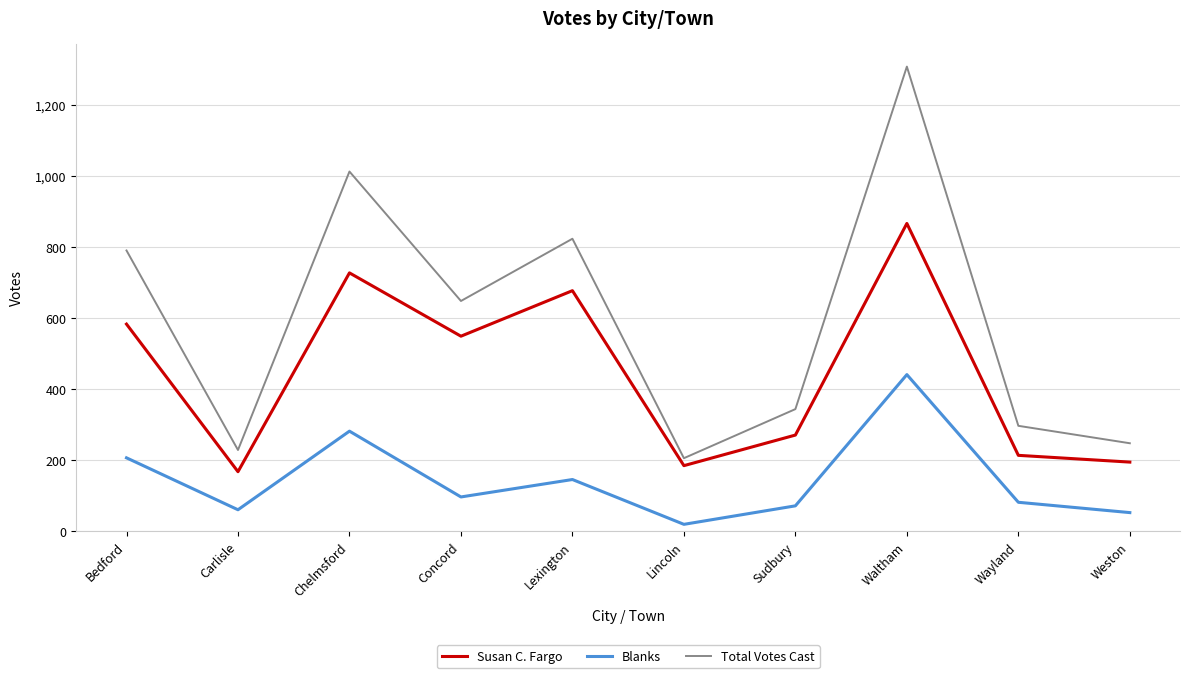

True or false: Blanks and Total Votes Cast intersect in this chart.

False